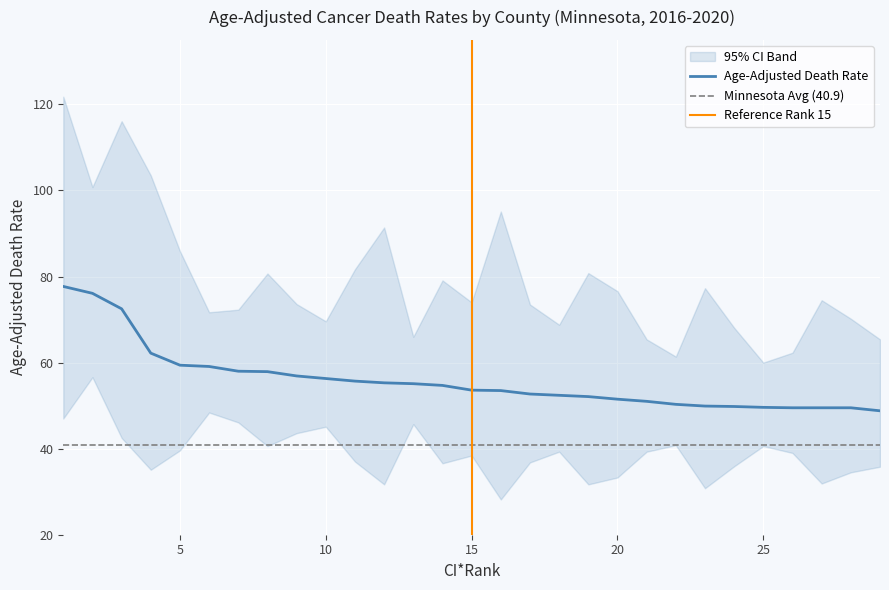

What is the value of the upper_ci point at the 9th from the left?

73.6